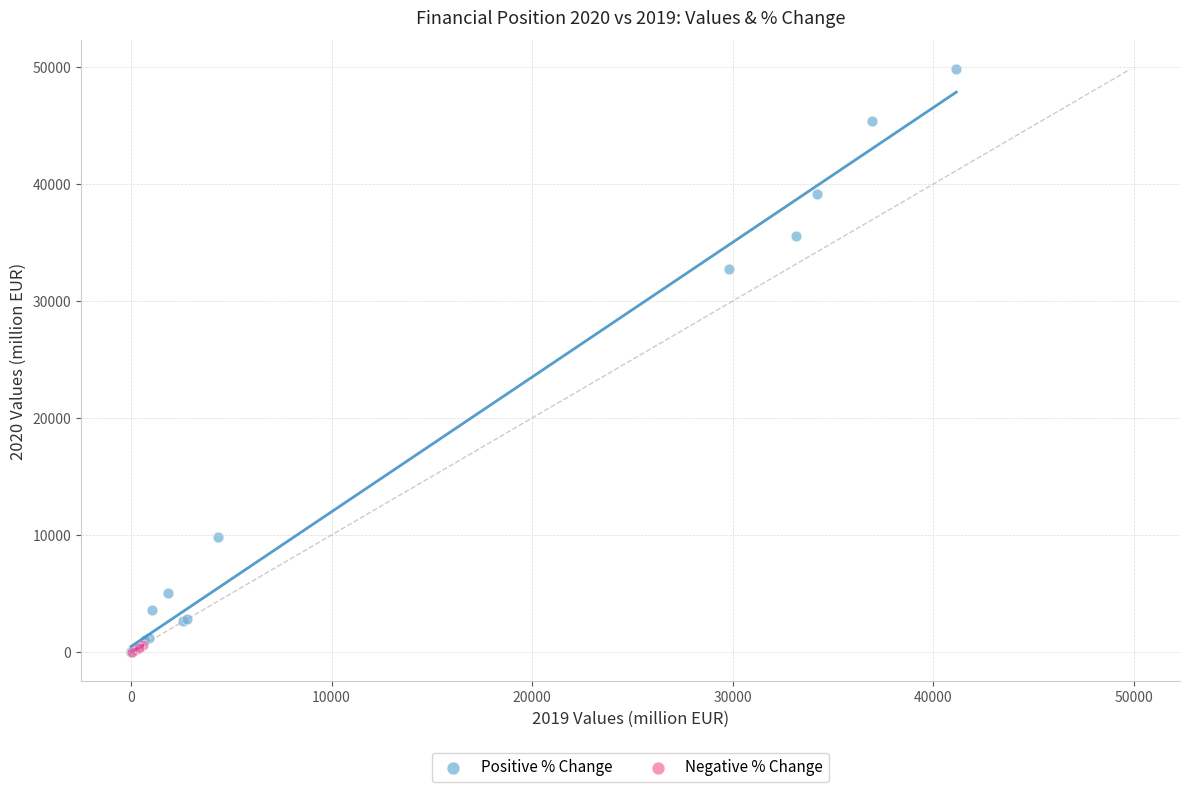

What are all the series names shown in the legend?

Positive % Change, Negative % Change